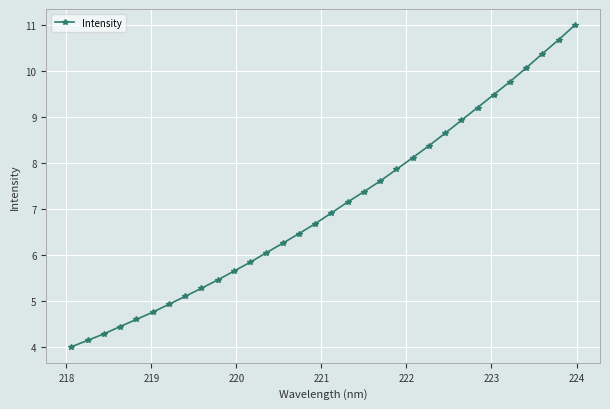

True or false: there are more than 2 points higher than both neighbors.

False